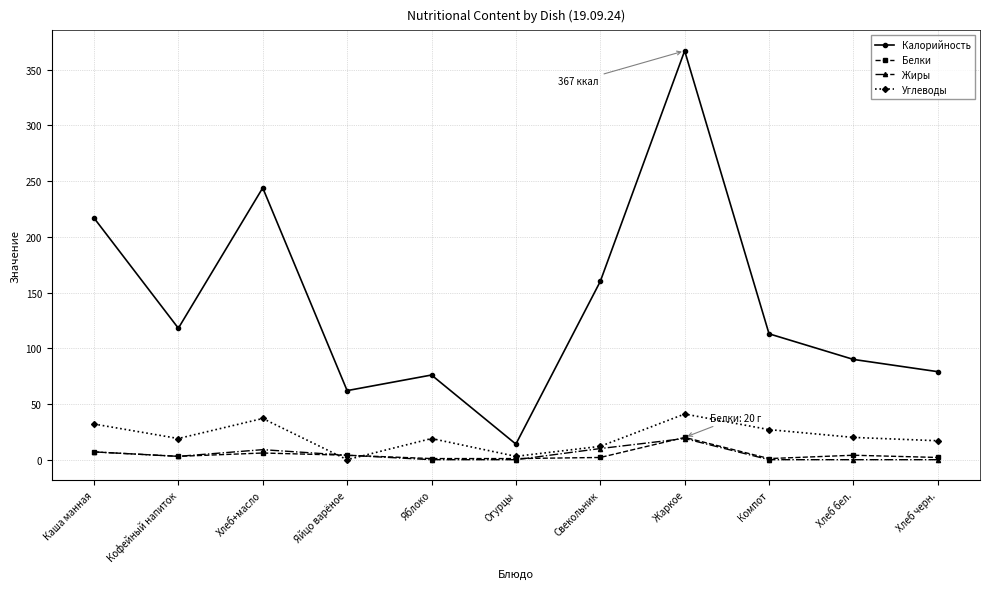

How many lines are shown in the chart?

4